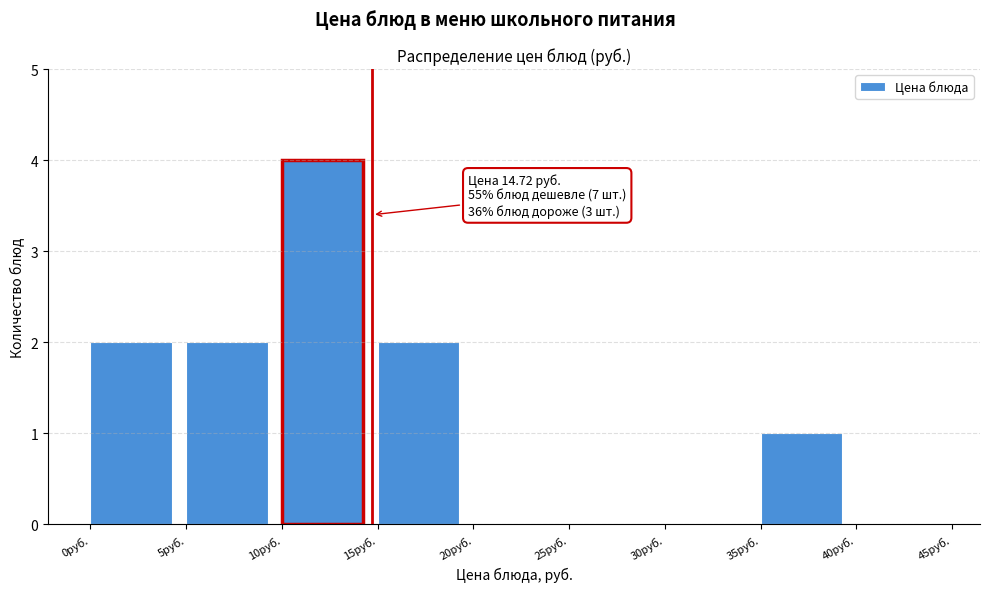

Which range on the x-axis has the tallest bar?

10 to 15